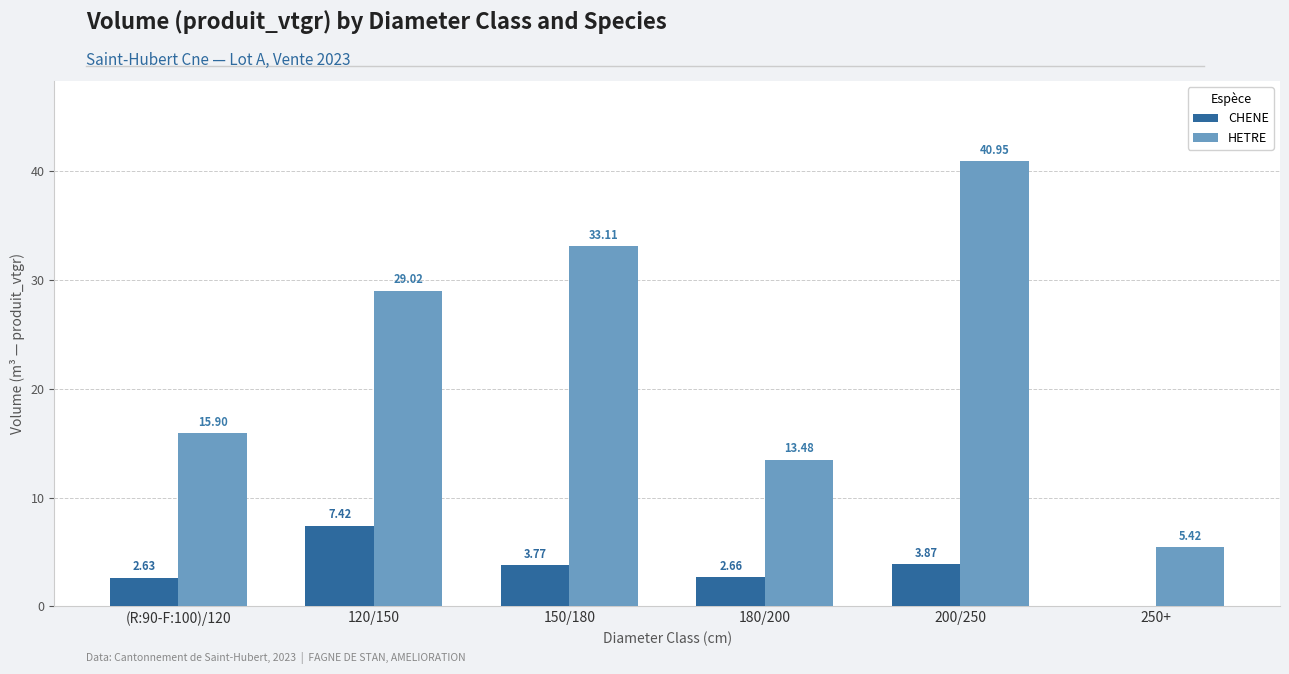

Which series changed the most between (R:90-F:100)/120 and 250+?

HETRE